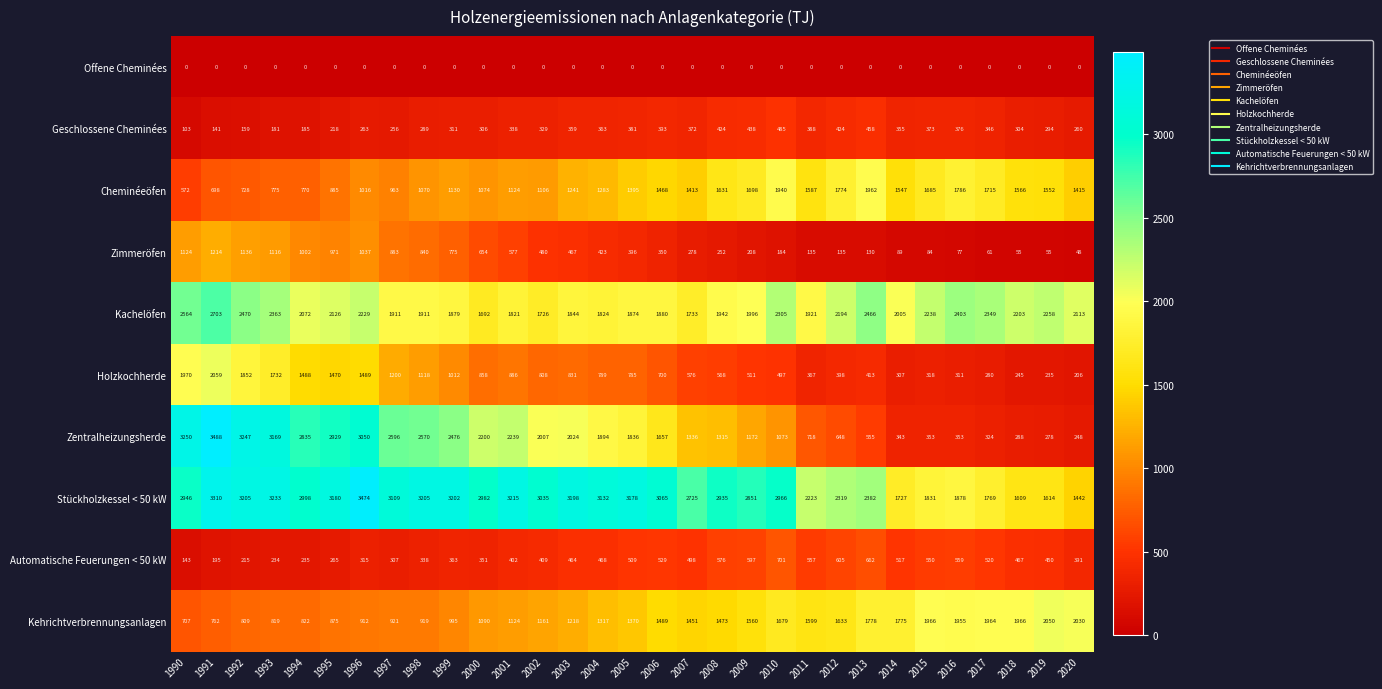

Which series has the widest spread of values?

Zentralheizungsherde